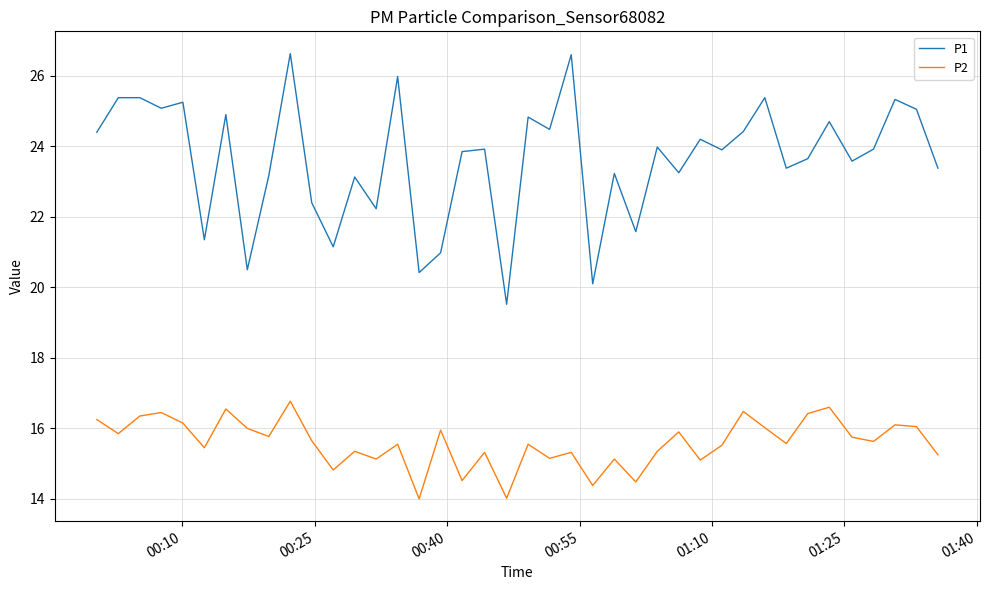

What is the minimum value for P2?

14.0